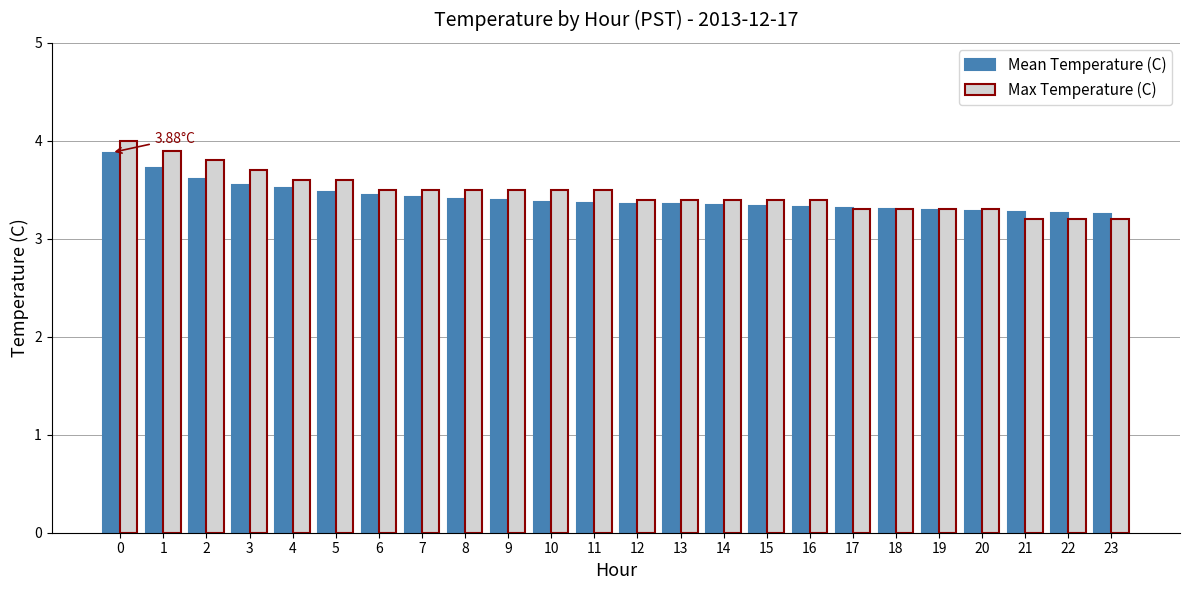

Between 1 and 8, which series saw the biggest shift?

Max Temperature (C)